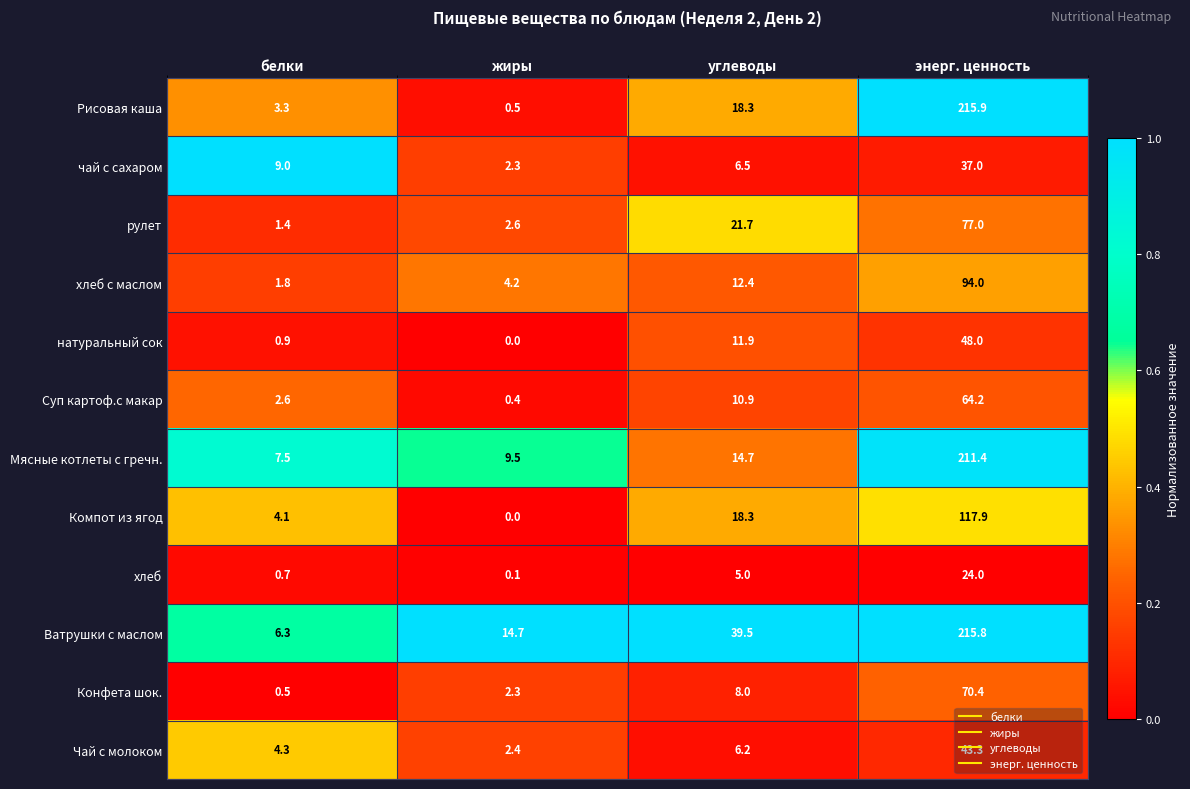

What is the total value across all series at энерг. ценность?

1218.9